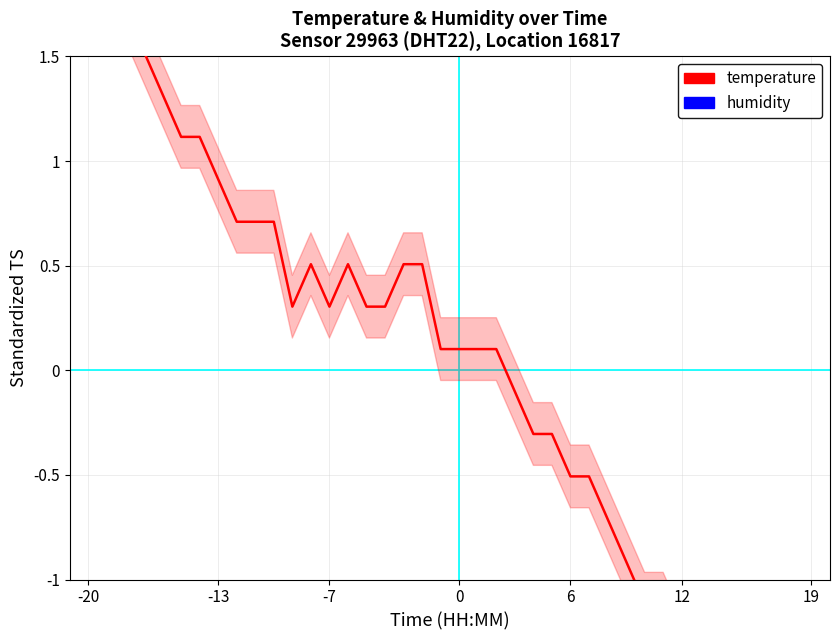

How many series are shown in this chart?

2